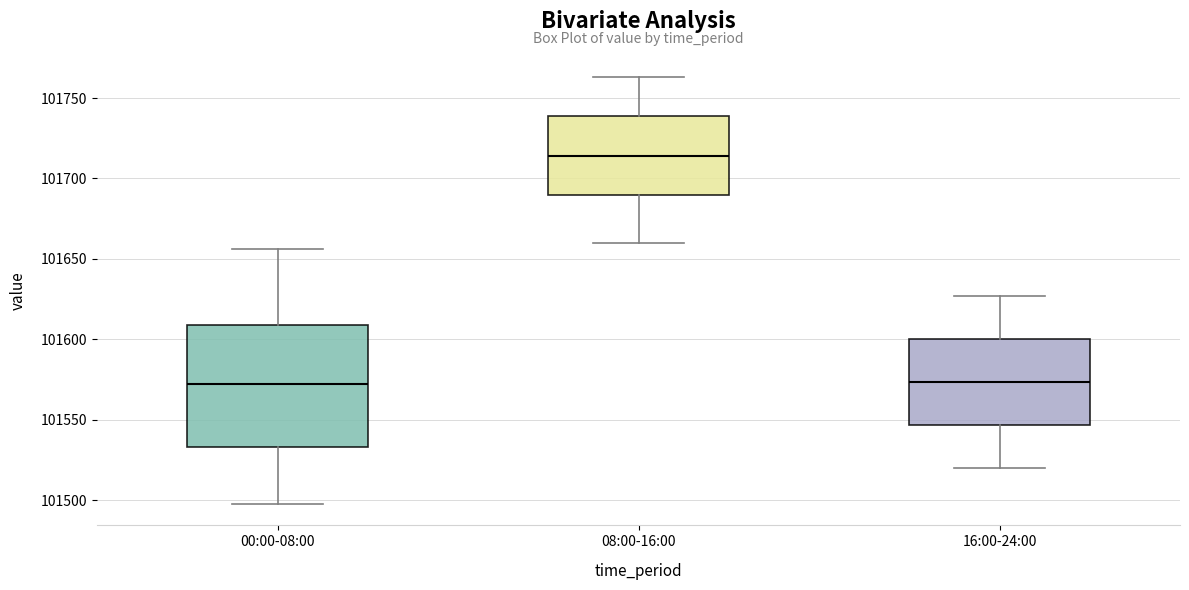

Where does the lower whisker of the box for 08:00-16:00 end on the y-axis? The values are not printed on the chart, so give them approximately, as read against the axis.

101660